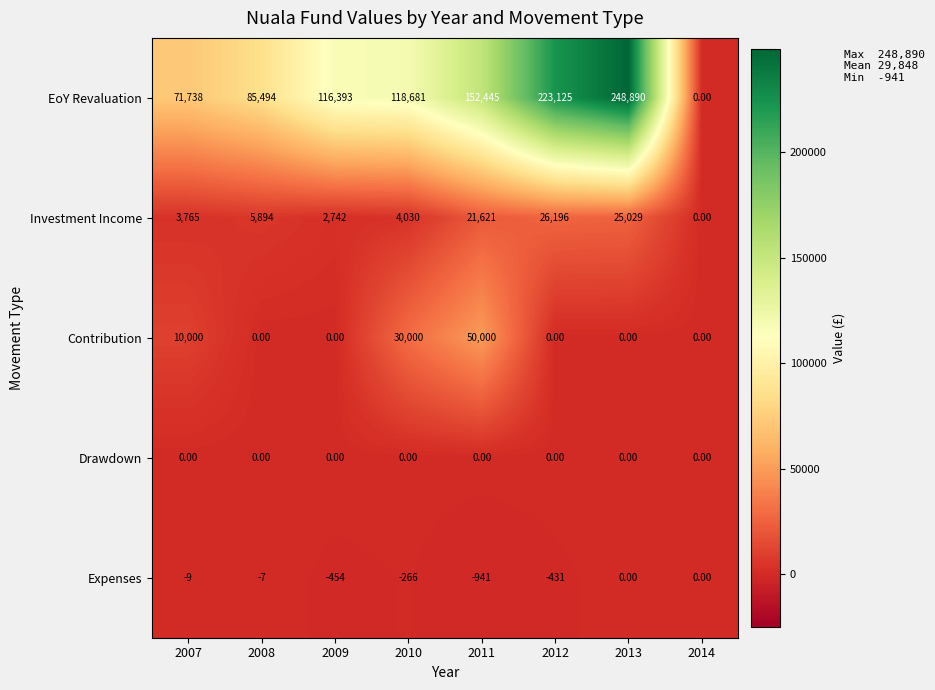

Rank the categories by EoY Revaluation value from highest to lowest.

2013, 2012, 2011, 2010, 2009, 2008, 2007, 2014